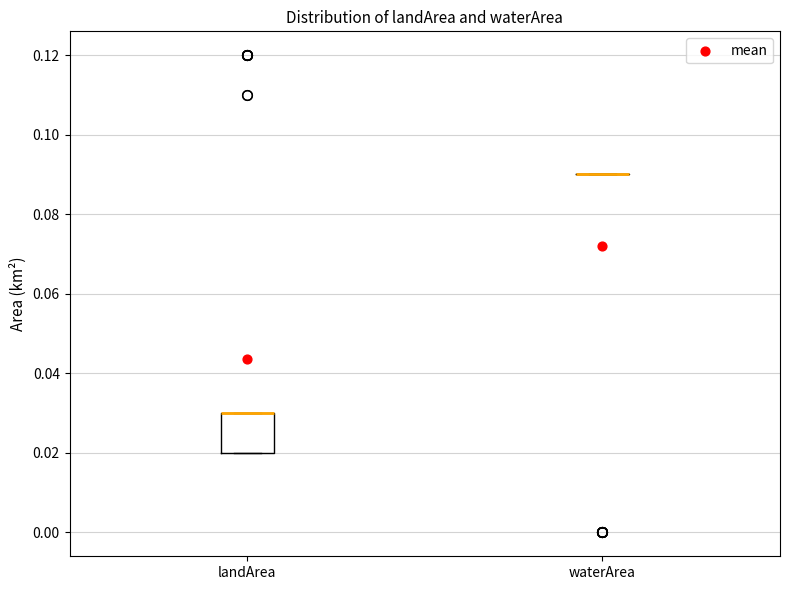

Reading left to right, transcribe this box plot: for each box, give where its median line is, the range the box spans, and where its two whiskers end, as read against the y-axis. The values are not printed on the chart, so give them approximately, as read against the axis.

landArea: median 0.03 (drawn on the box's upper edge), box 0.02 to 0.03, whiskers 0.02 to 0.03
waterArea: box collapsed to a line at 0.09, whiskers 0.09 to 0.09